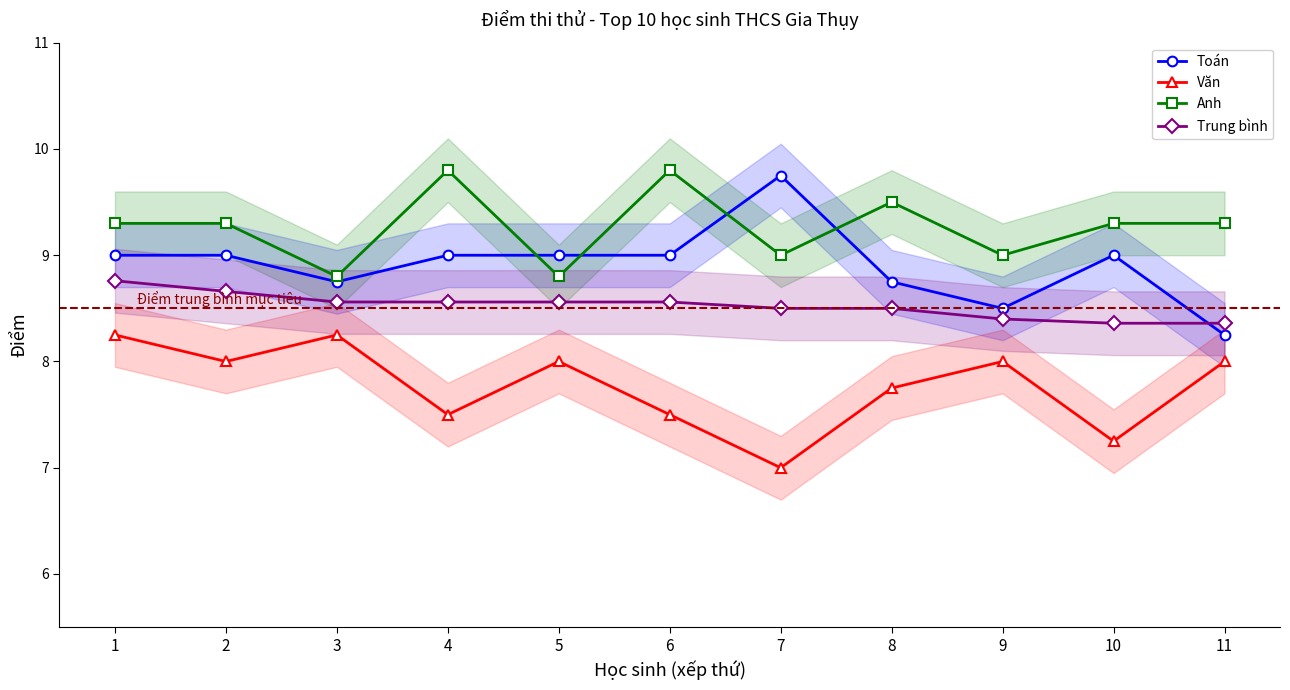

At which category is the sum across all series the highest?

1